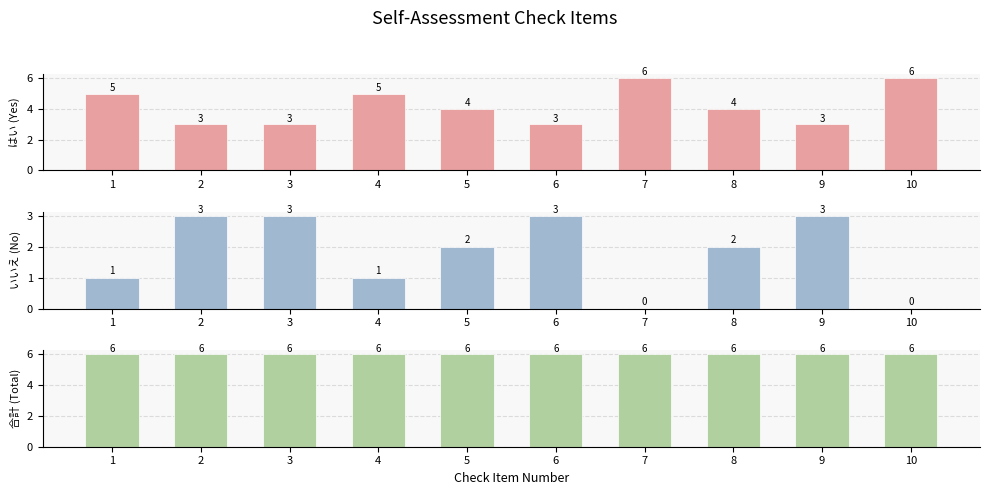

The いいえ (No) series shows 2 at 5. True or false?

True